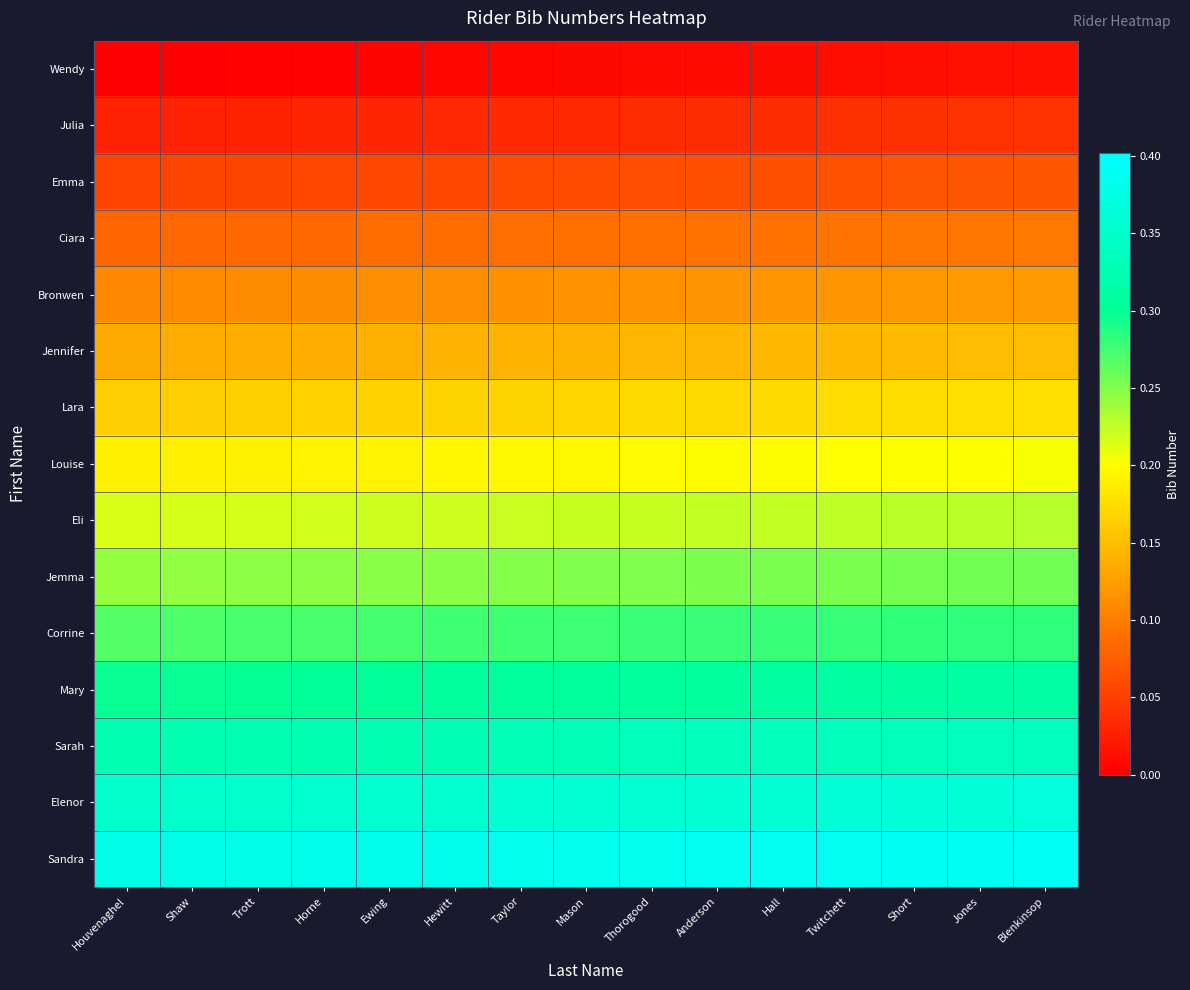

Rank the series at Twitchett from lowest to highest value.

Wendy, Julia, Emma, Ciara, Bronwen, Jennifer, Lara, Louise, Eli, Jemma, Corrine, Mary, Sarah, Elenor, Sandra